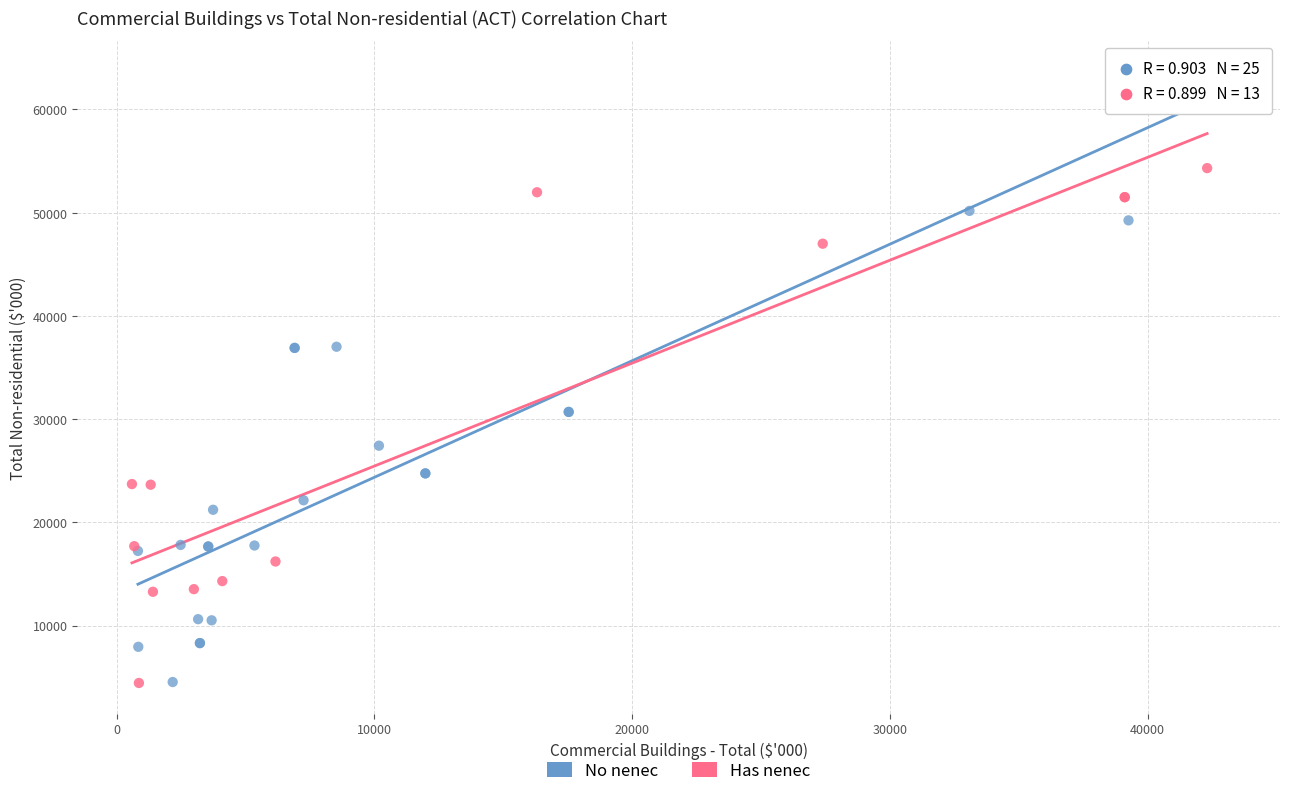

Which series has the largest Y range (max minus min)?

No nenec